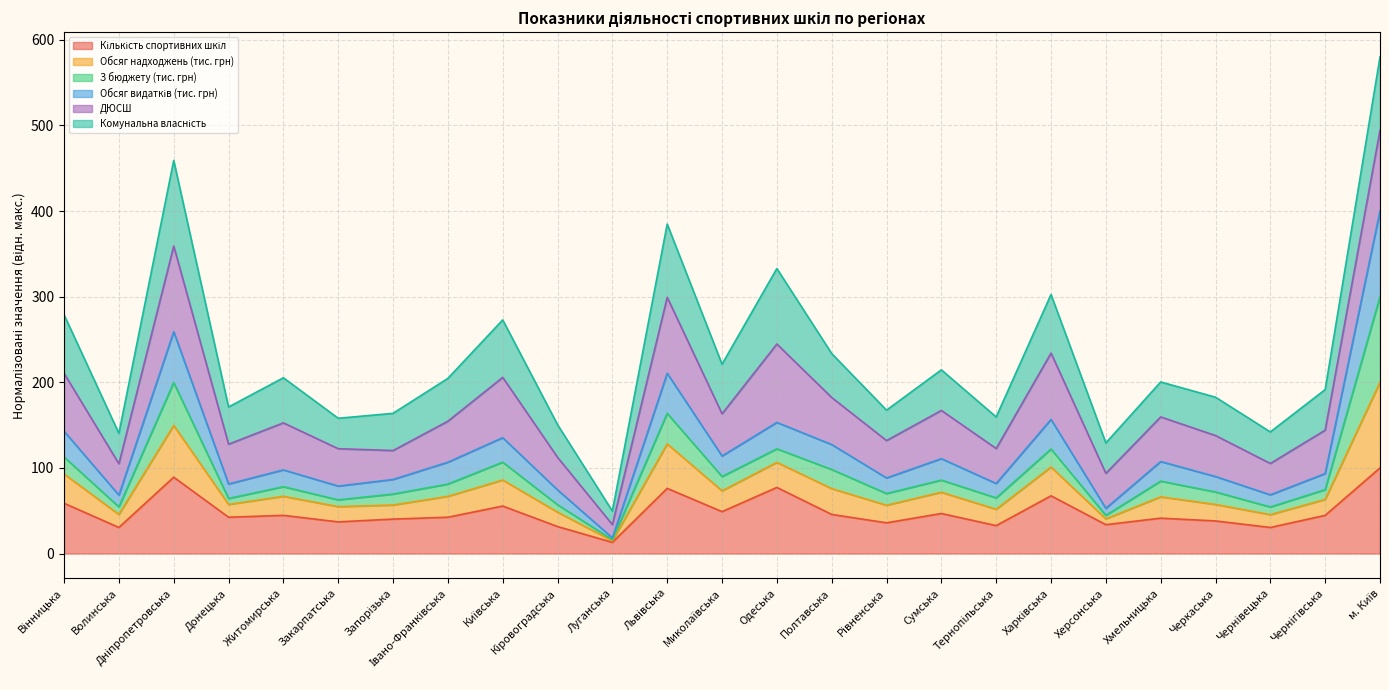

Does the chart have visible grid lines?

Yes